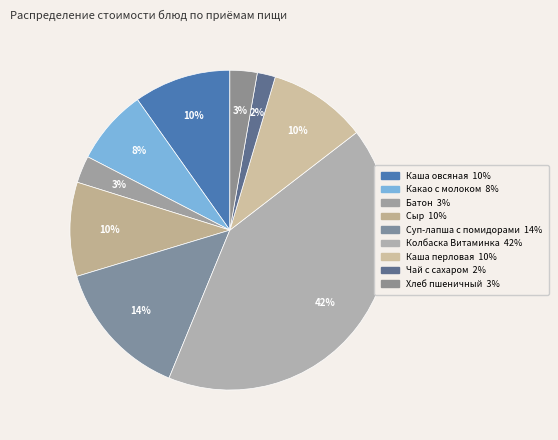

Is it true that Чай с сахаром is 1% of the pie?

False